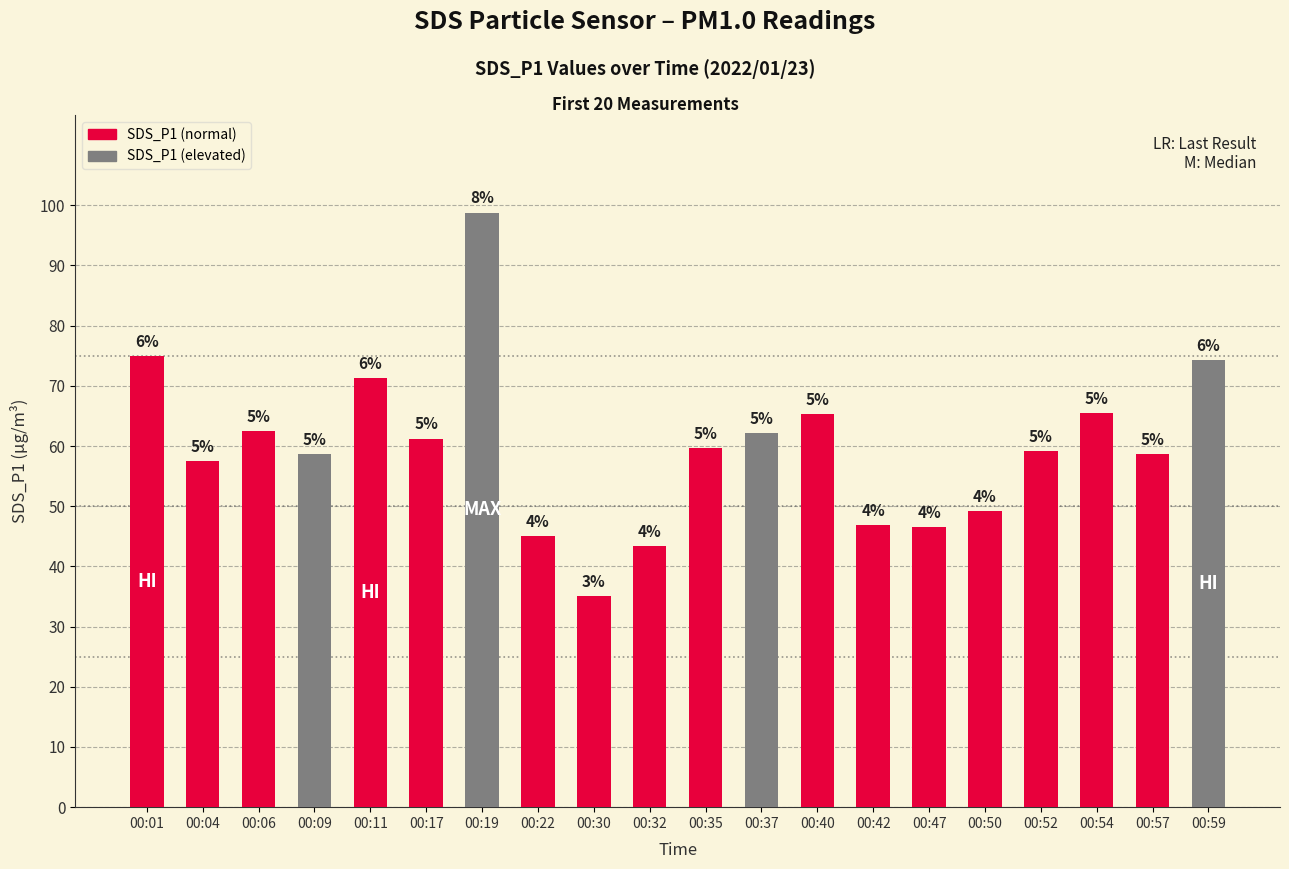

How many bars are there in total?

20